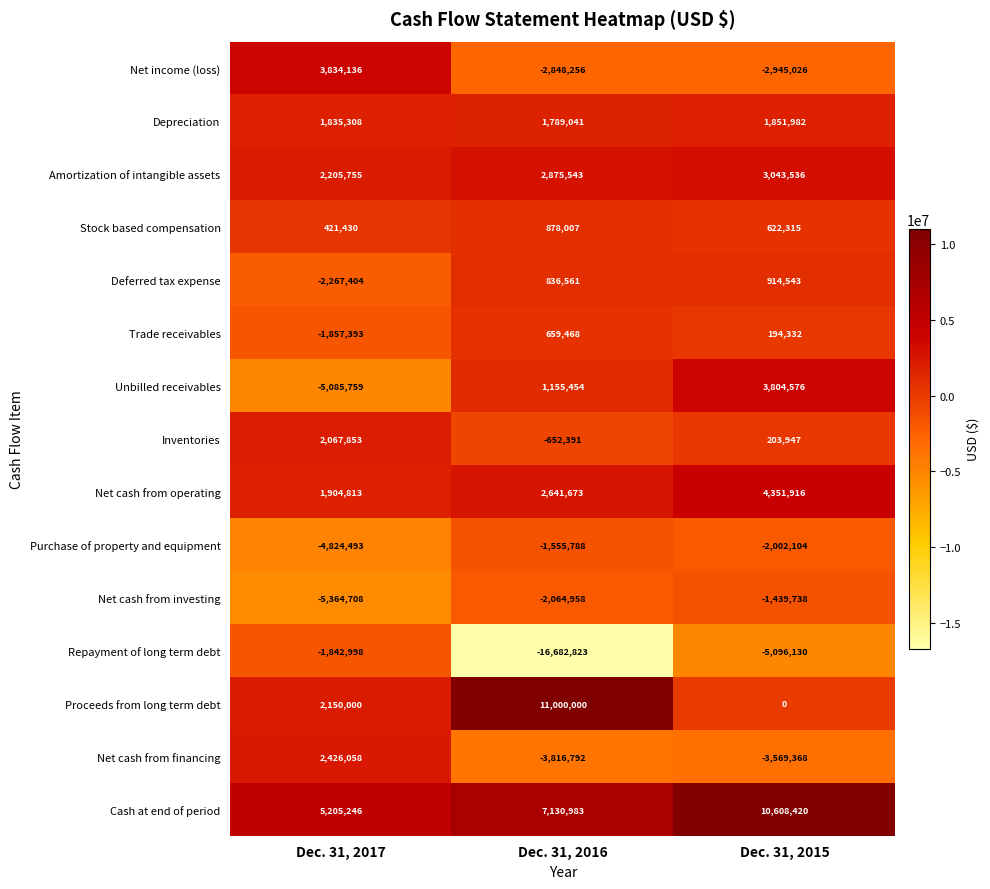

Is the value of Net cash from operating at Dec. 31, 2017 greater than the value of Amortization of intangible assets at Dec. 31, 2017?

No